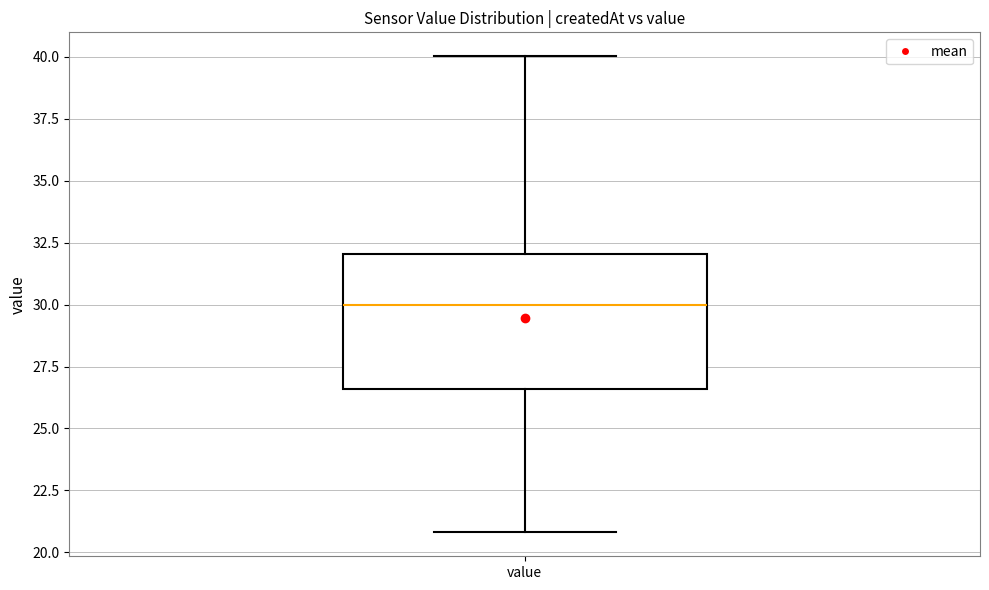

Read this box plot against the y-axis: the position of the median line, the range covered by the box, and the ends of both whiskers. The values are not printed on the chart, so give them approximately, as read against the axis.

median 30.0, box 26.5 to 32.0, whiskers 21.0 to 40.0